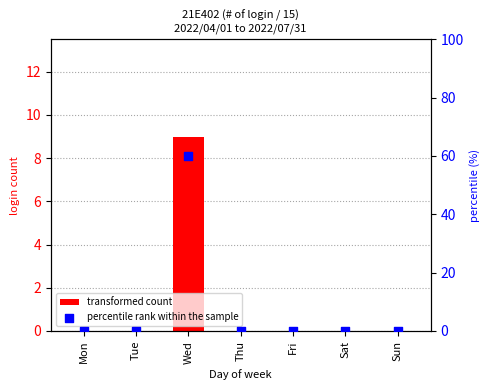

Which series has the widest spread of Y values?

percentile rank within the sample